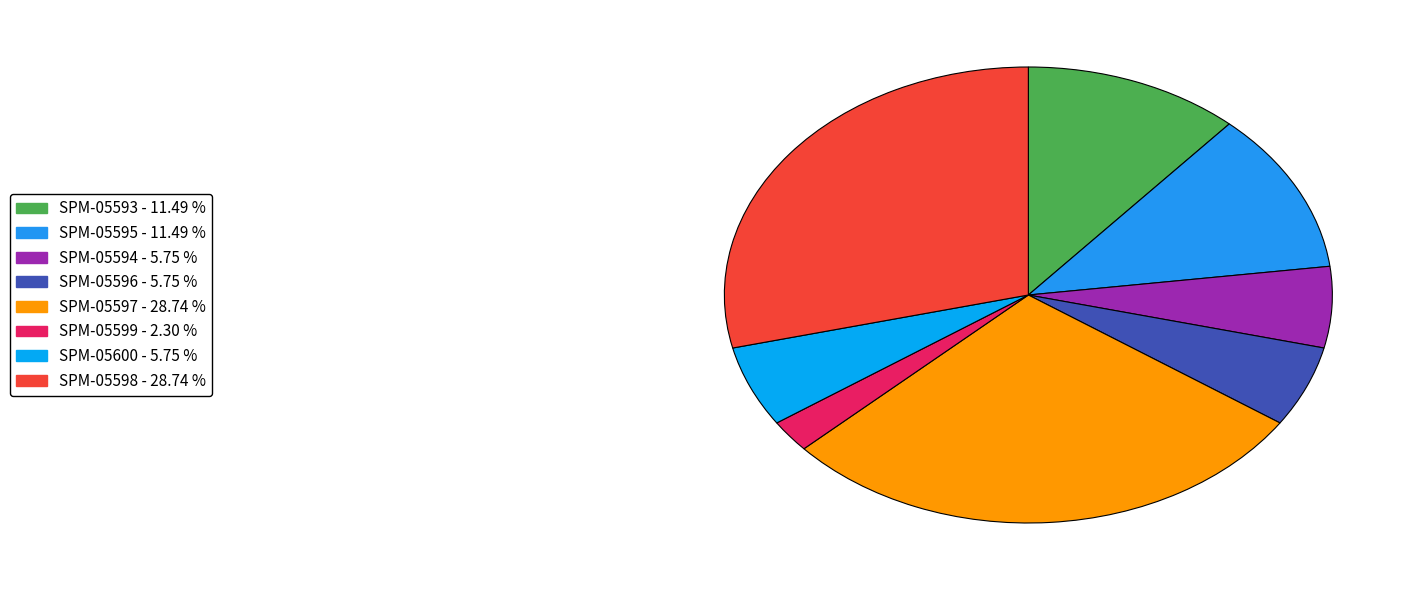

How many segments does this pie chart have?

8